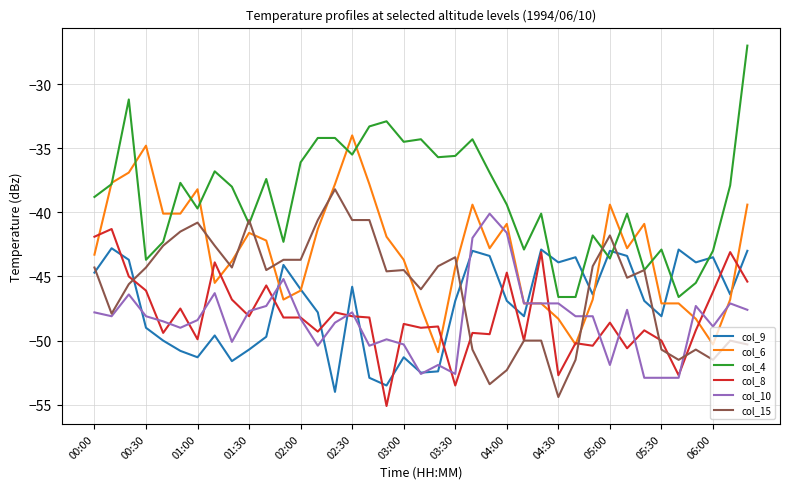

True or false: col_4 and col_8 cross at least once.

False